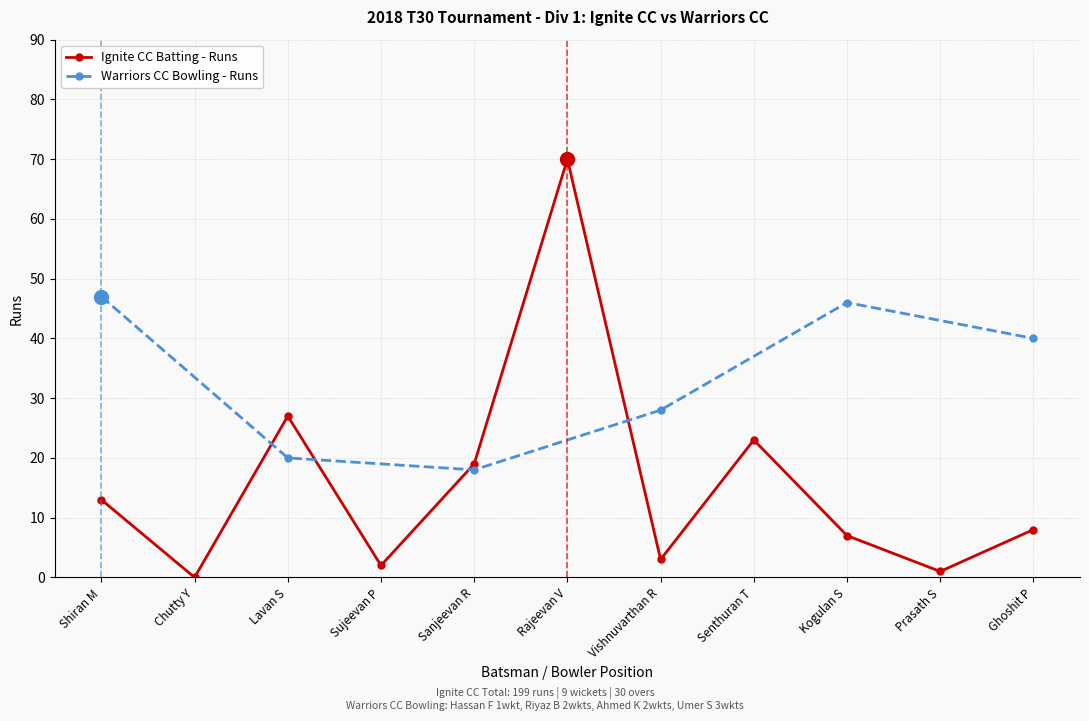

Is this an area chart (filled region under the line)?

No